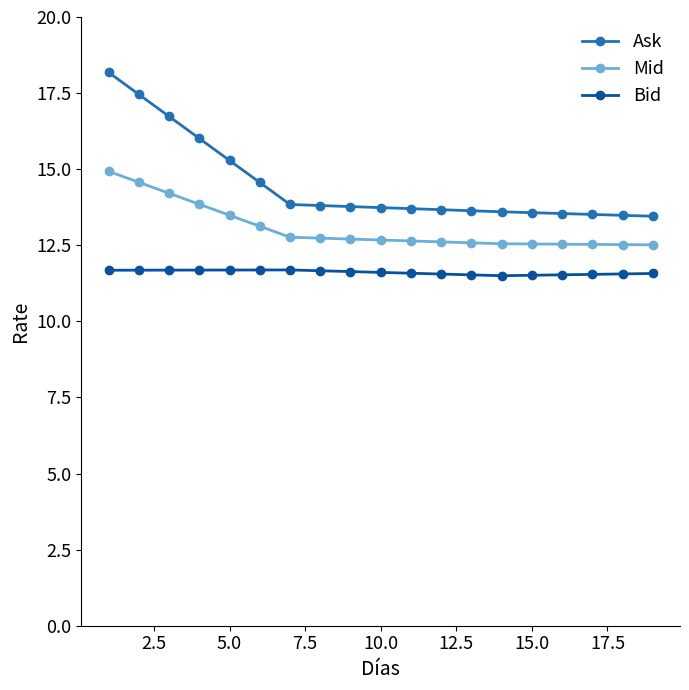

What is the value of the Ask point at the 9th from the left?

13.8